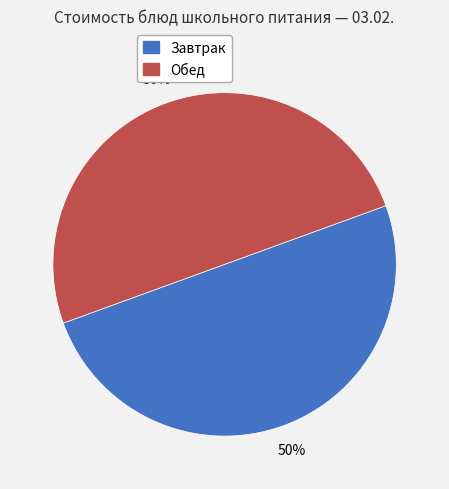

To the nearest percent, what is the average slice percentage?

50%